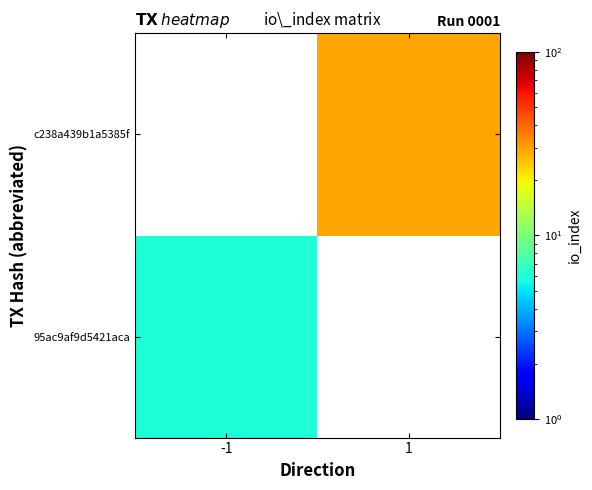

True or false: 95ac9af9d5421aca has a value of 6.0 at -1.

True